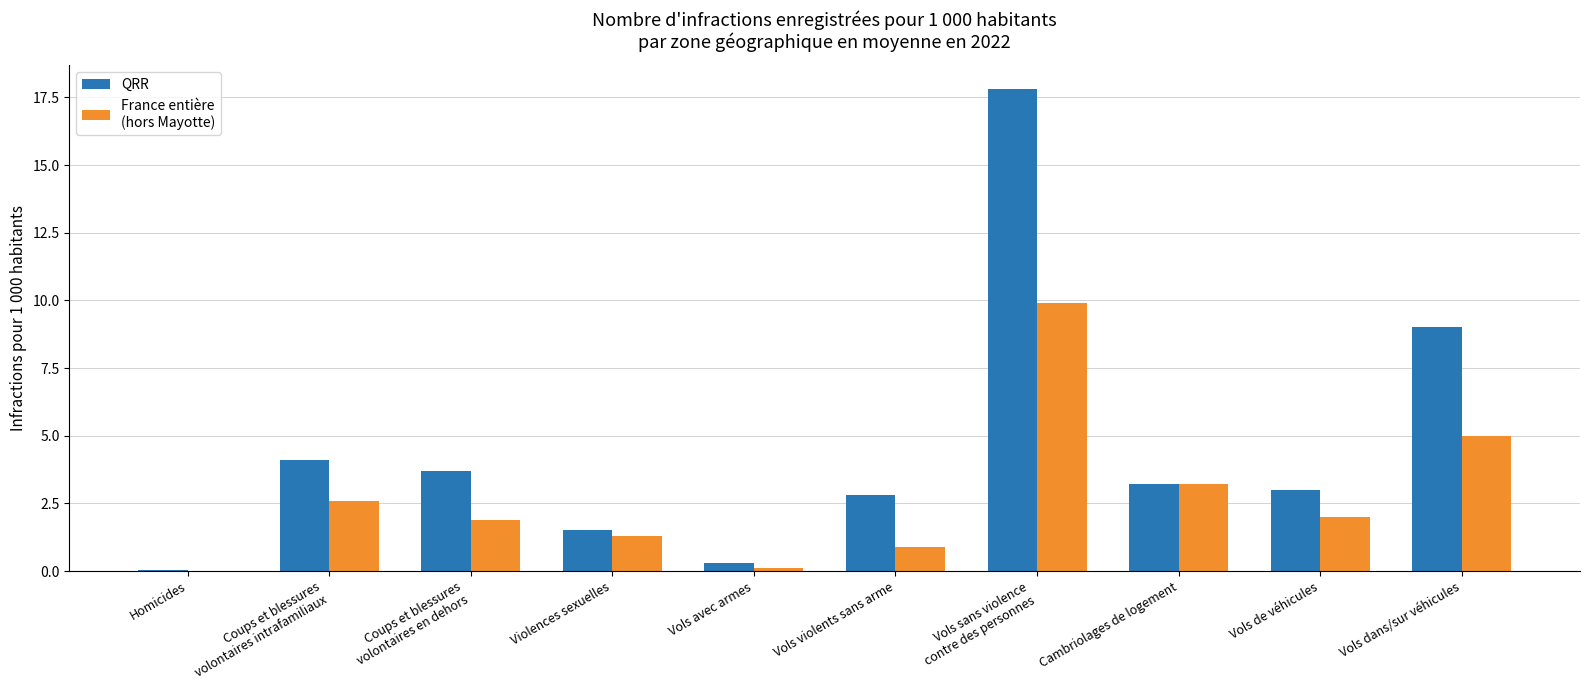

Count the number of categories in the chart.

10